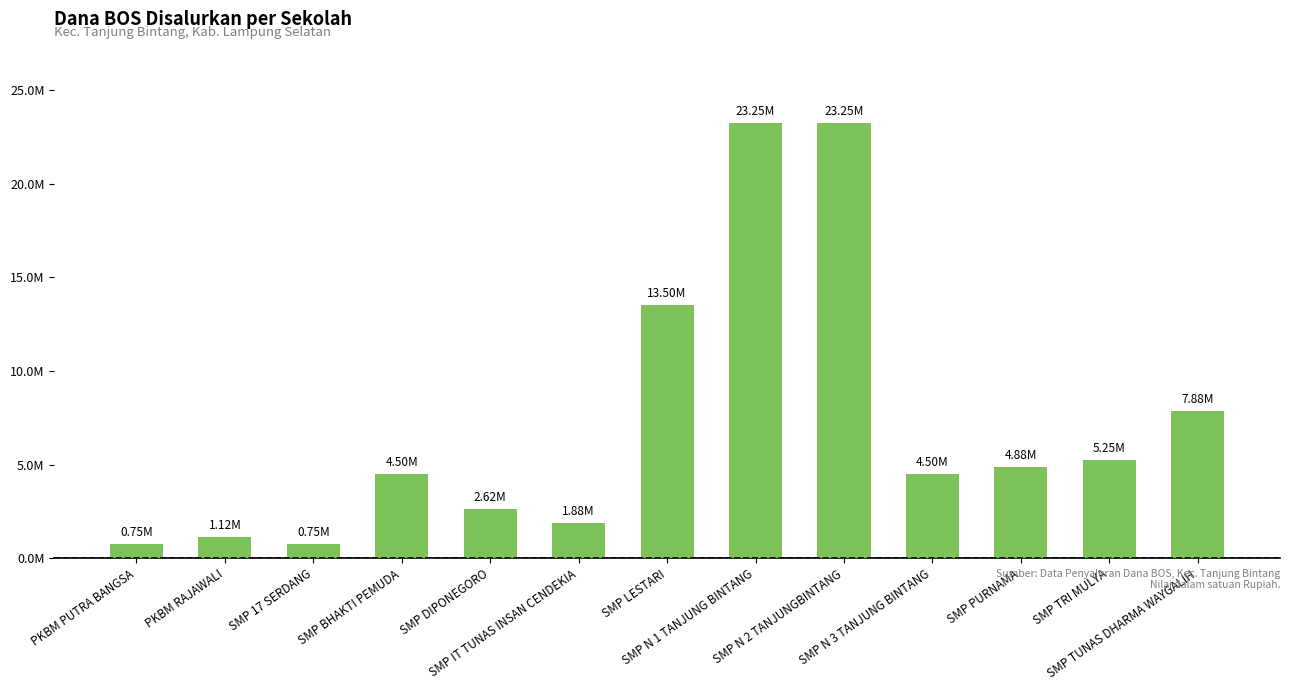

Between SMP 17 SERDANG and PKBM RAJAWALI, which is larger?

PKBM RAJAWALI